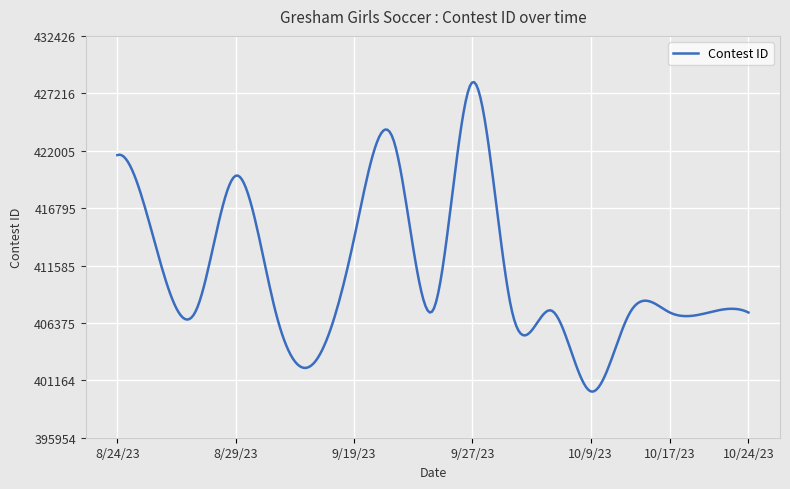

What is the minimum value shown in the chart?

400136.8